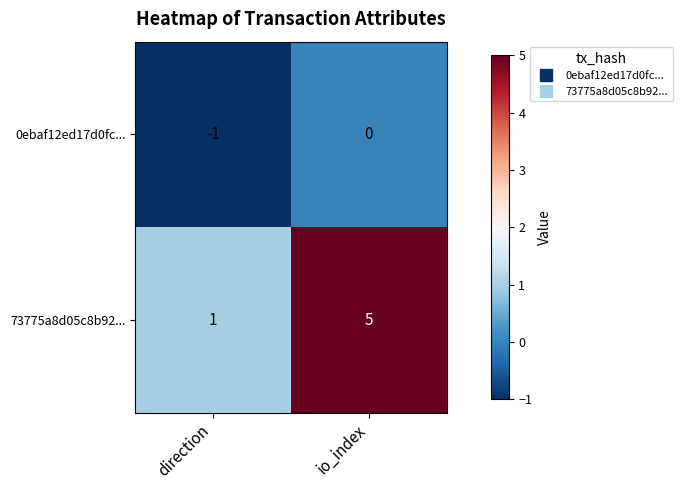

Reading left to right, extract all data points from this chart.

0ebaf12ed17d0fc...: direction=-1	io_index=0
73775a8d05c8b92...: direction=1	io_index=5